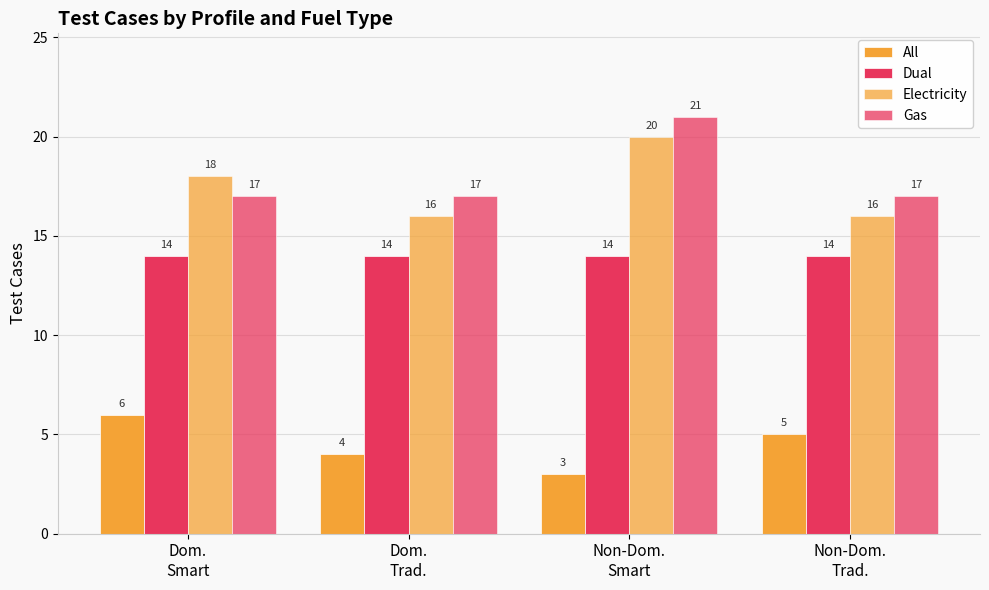

How many bars are there in total?

16